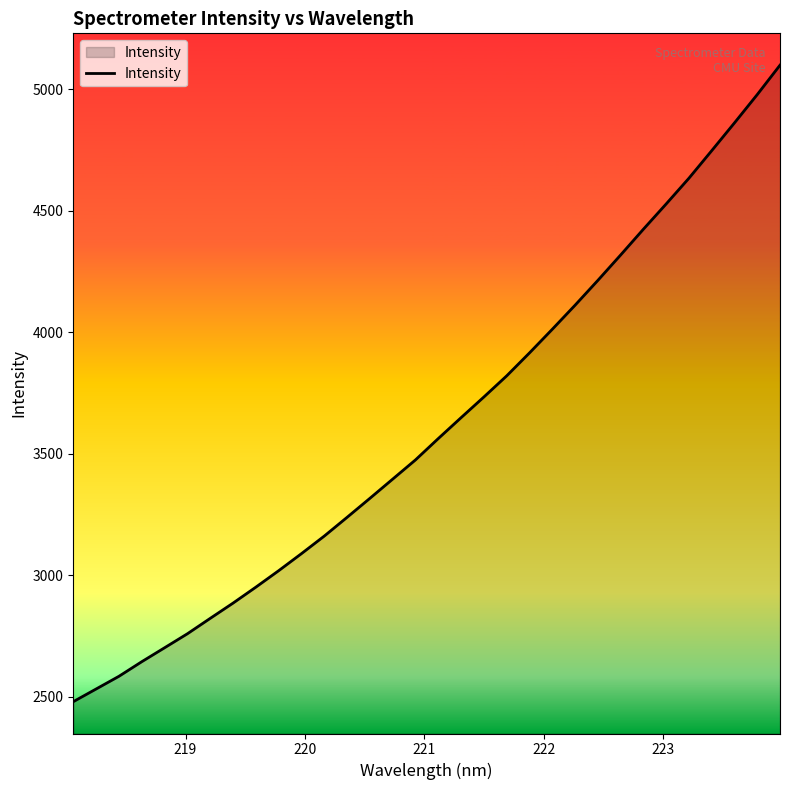

What is the greatest value displayed?

5099.0